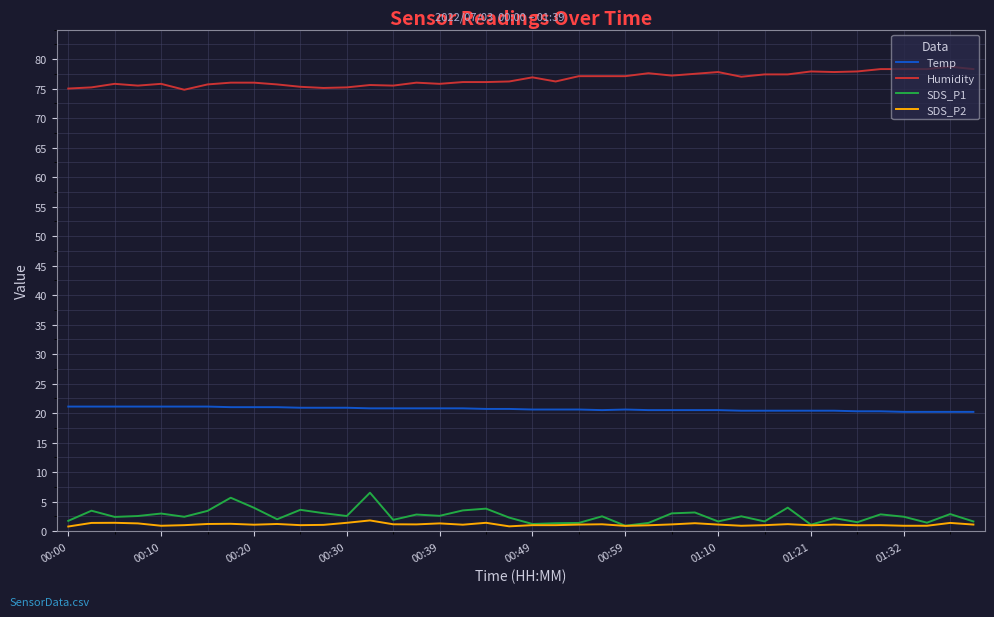

What is the highest value of the SDS_P1 series?

6.5